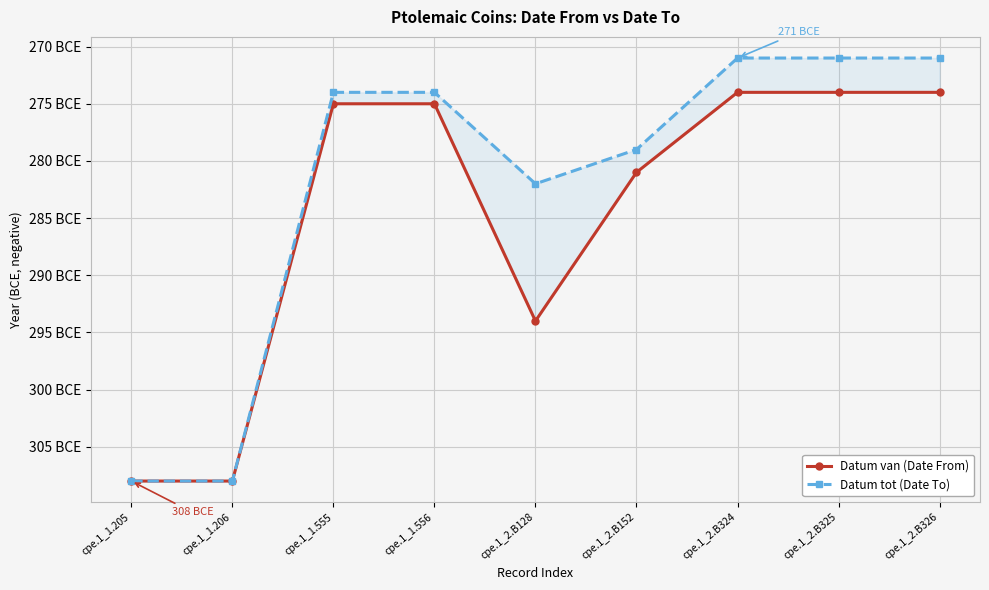

Where is the first local minimum for Datum van (Date From)?

cpe.1_2.B128